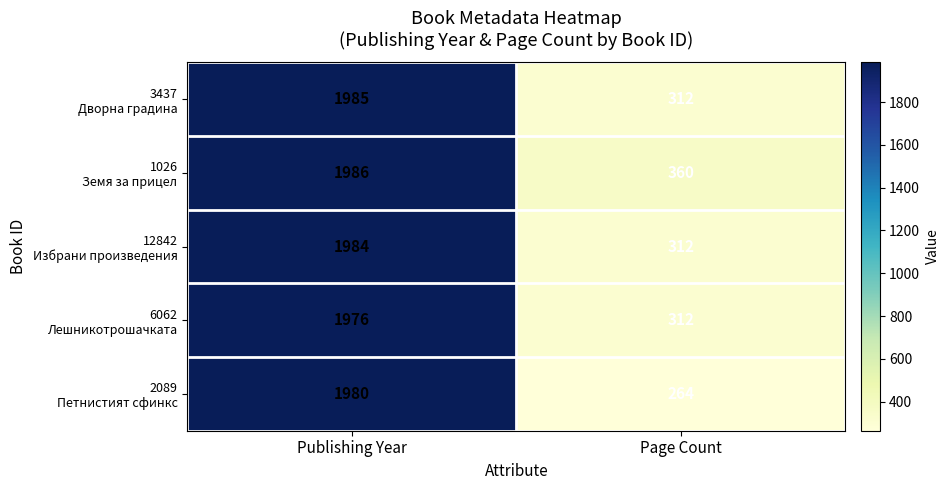

What is the total value across all series at Page Count?

1560